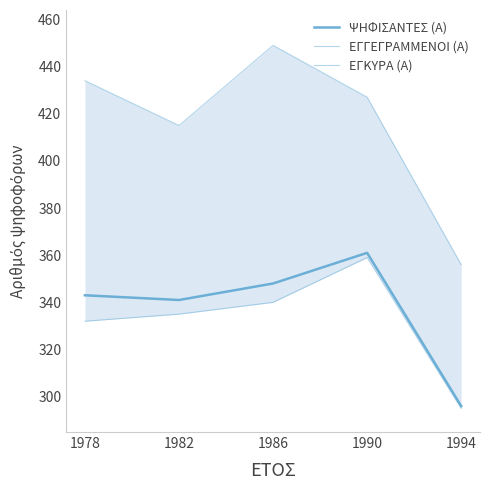

How many data points in ΨΗΦΙΣΑΝΤΕΣ (Α) are less than 343?

2